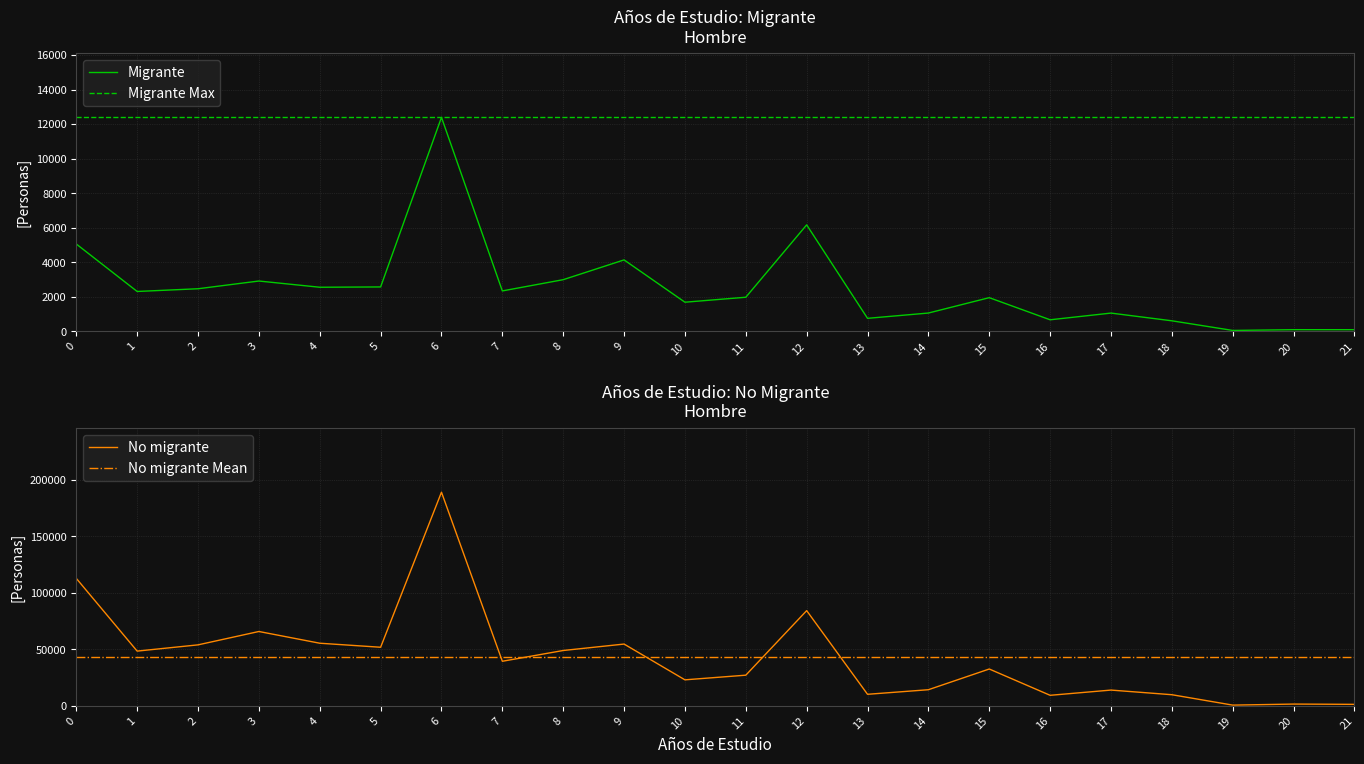

How many interior local peaks does the No migrante series have?

7